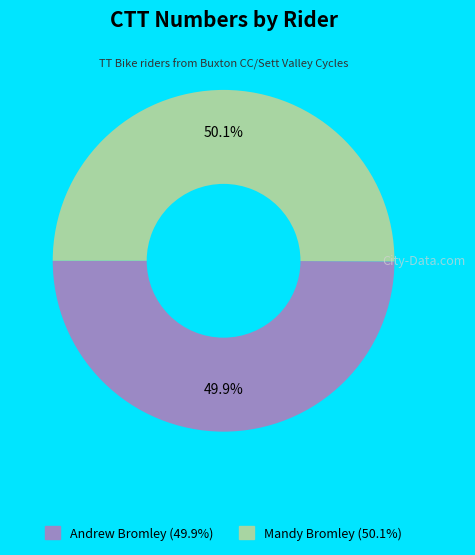

Is it true that Mandy Bromley is 50% of the pie?

True